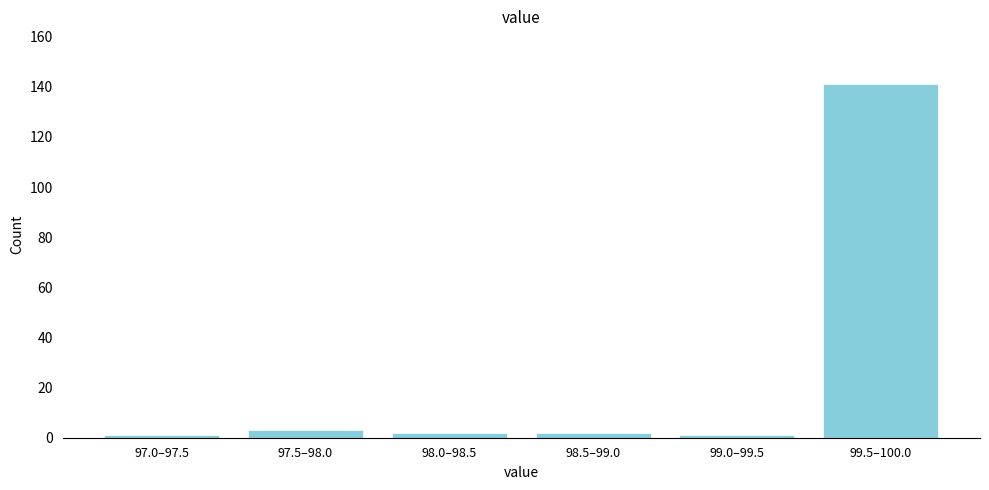

Reading left to right, extract all data points from this chart.

1	3	2	2	1	141